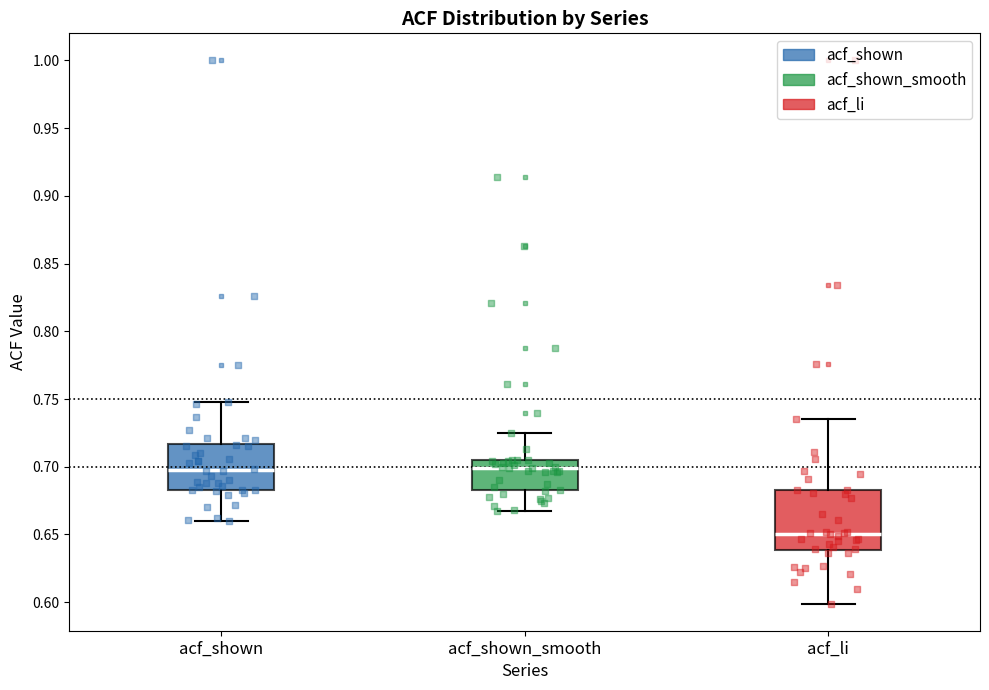

Reading left to right, transcribe this box plot: for each box, give where its median line is, the range the box spans, and where its two whiskers end, as read against the y-axis. The values are not printed on the chart, so give them approximately, as read against the axis.

acf_shown: median 0.700, box 0.685 to 0.715, whiskers 0.660 to 0.750
acf_shown_smooth: median 0.700, box 0.685 to 0.705, whiskers 0.665 to 0.725
acf_li: median 0.650, box 0.640 to 0.685, whiskers 0.600 to 0.735